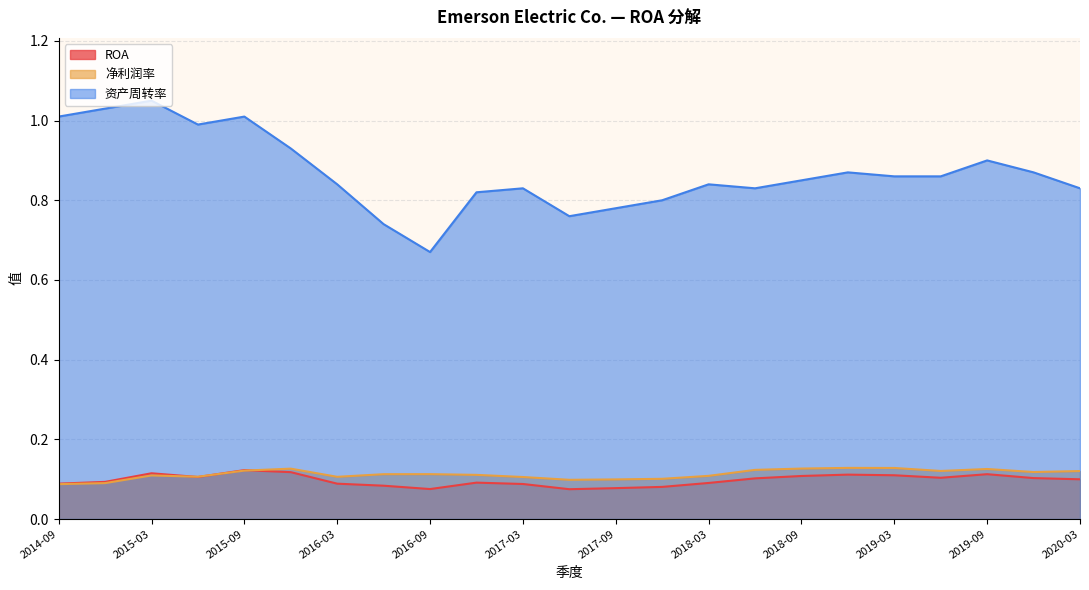

Which label corresponds to the smallest value in the chart?

2017-06-30